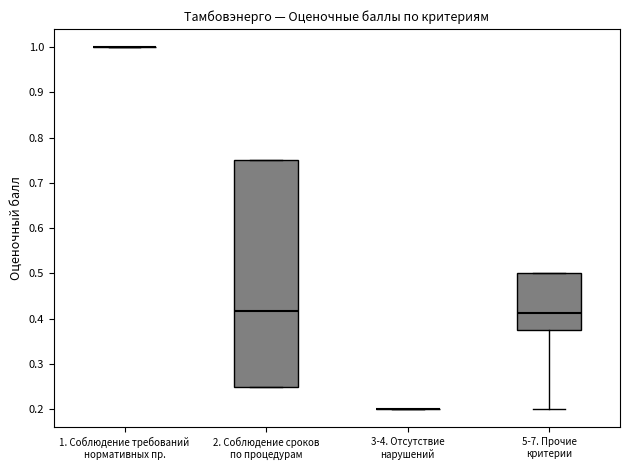

Reading left to right, transcribe this box plot: for each box, give where its median line is, the range the box spans, and where its two whiskers end, as read against the y-axis. The values are not printed on the chart, so give them approximately, as read against the axis.

1. Соблюдение требований нормативных пр.: box collapsed to a line at 1.00, whiskers 1.00 to 1.00
2. Соблюдение сроков по процедурам: median 0.42, box 0.25 to 0.75, whiskers 0.25 to 0.75
3-4. Отсутствие нарушений: box collapsed to a line at 0.20, whiskers 0.20 to 0.20
5-7. Прочие критерии: median 0.41, box 0.38 to 0.50, whiskers 0.20 to 0.50